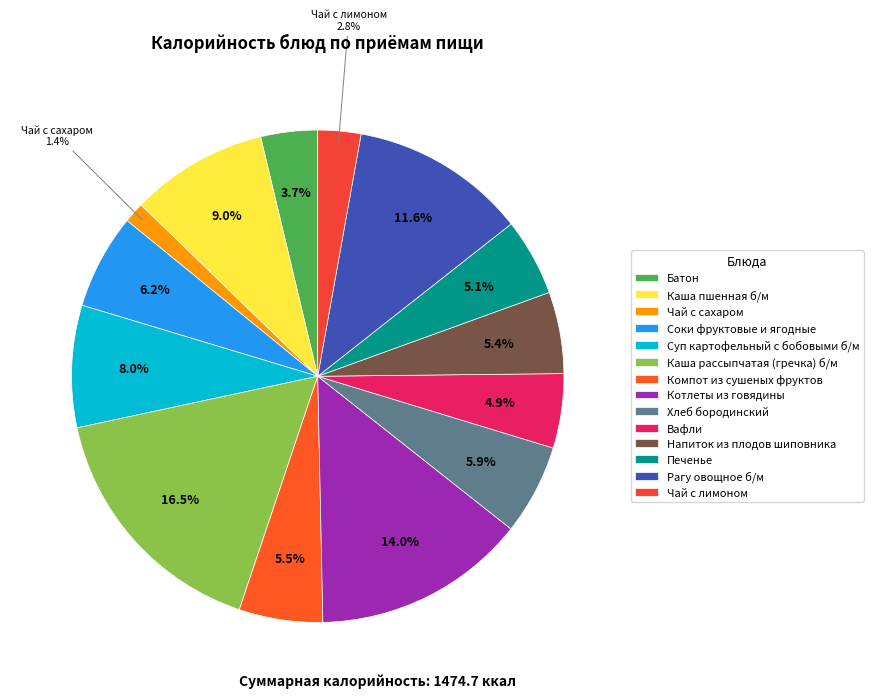

How much of the chart is everything except Котлеты из говядины?

86.0%